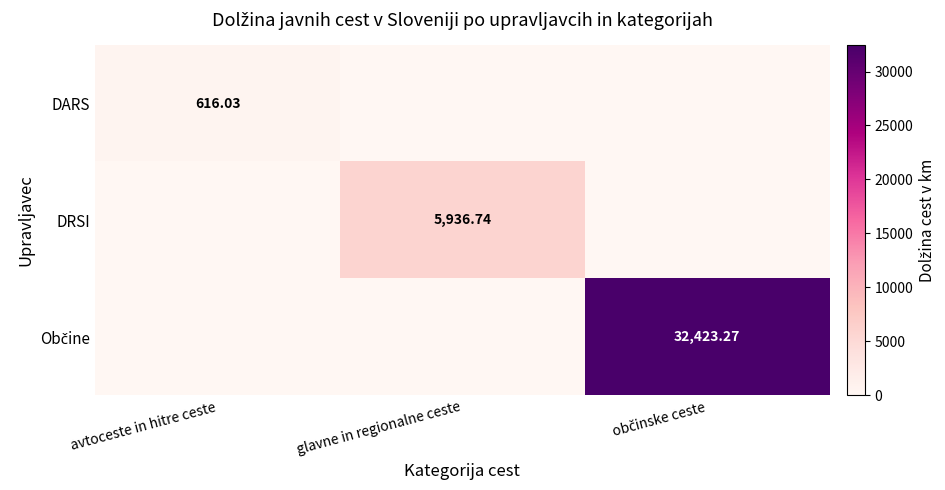

List the series in order of their overall mean, highest first.

Občine, DRSI, DARS